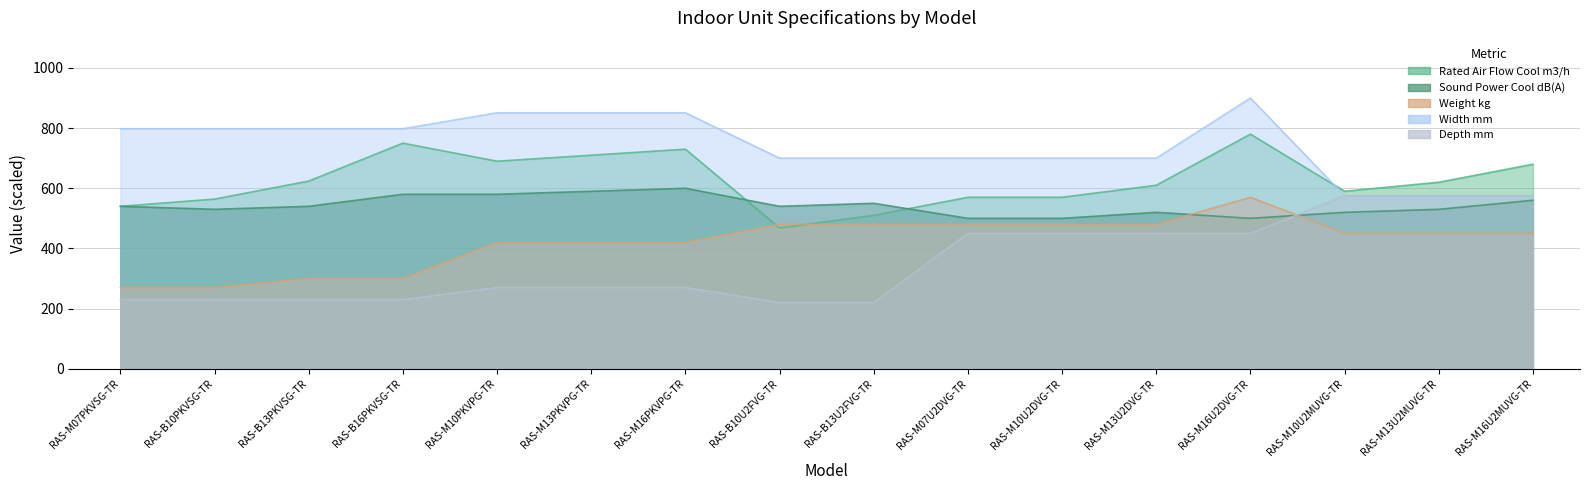

Reading left to right, transcribe all the data shown in this chart.

Rated Air Flow Cool m3/h: 540	564	624	750	690	710	730	468	510	570	570	610	780	590	620	680
Sound Power Cool dB(A): 540	530	540	580	580	590	600	540	550	500	500	520	500	520	530	560
Weight kg: 270	270	300	300	420	420	420	480	480	480	480	480	570	450	450	450
Width mm: 798	798	798	798	851	851	851	700	700	700	700	700	900	575	575	575
Depth mm: 230	230	230	230	270	270	270	220	220	450	450	450	450	575	575	575